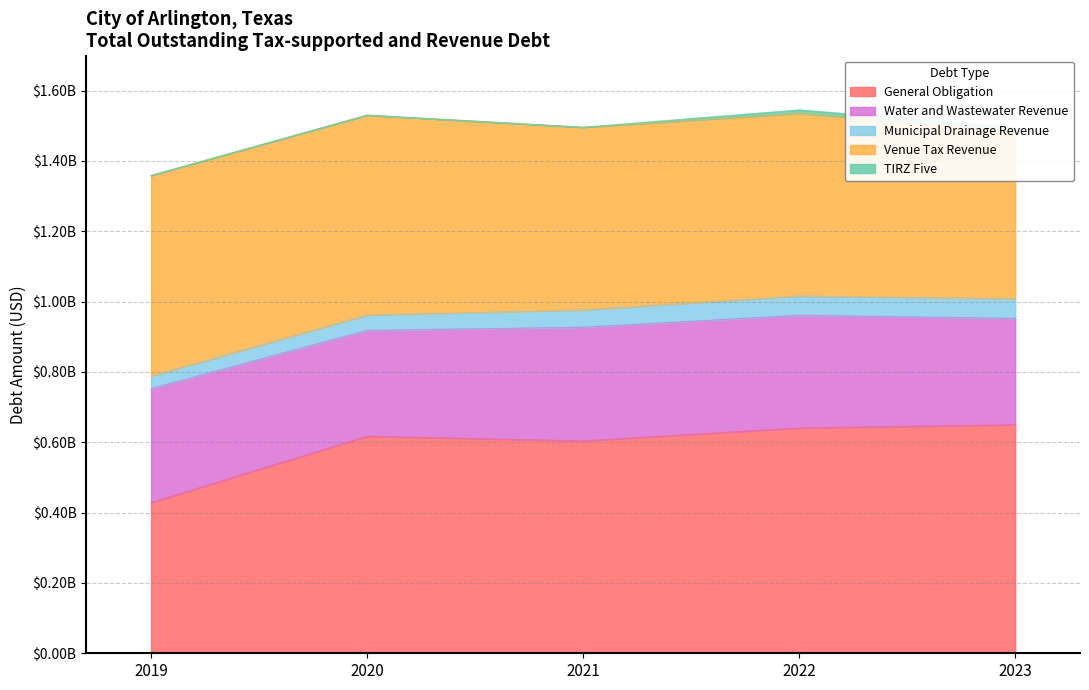

True or false: General Obligation and TIRZ Five intersect in this chart.

False